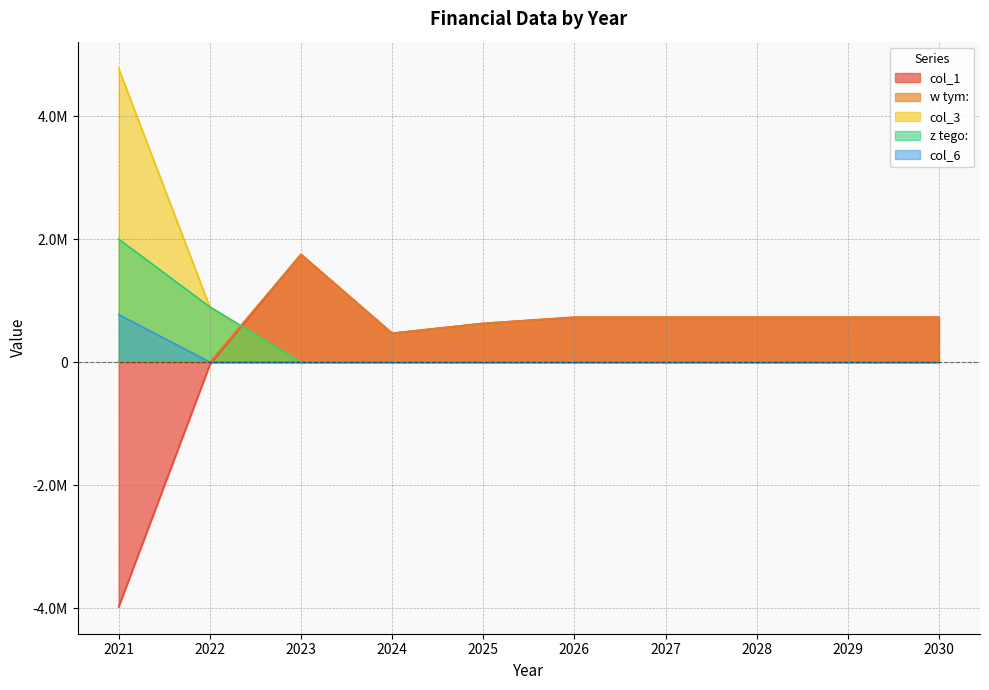

True or false: col_3 and z tego: cross at least once.

False